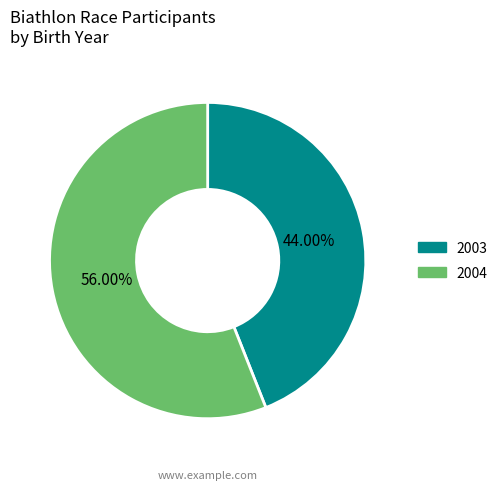

What percentage is the 2004 slice, to the nearest percent?

56%